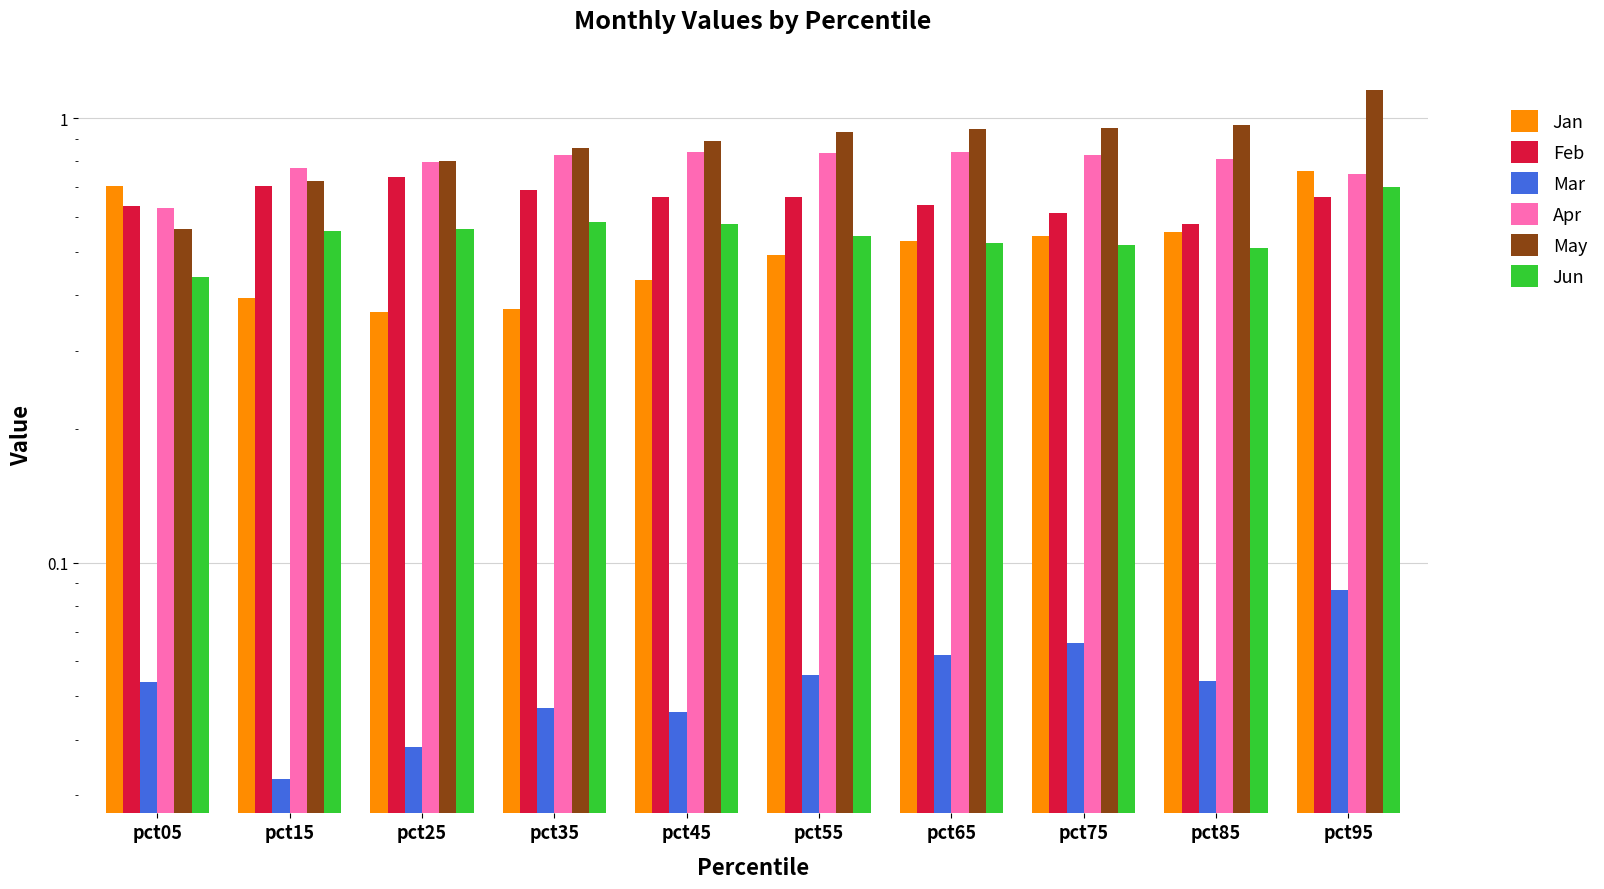

Between pct25 and pct05, which is larger?

pct05